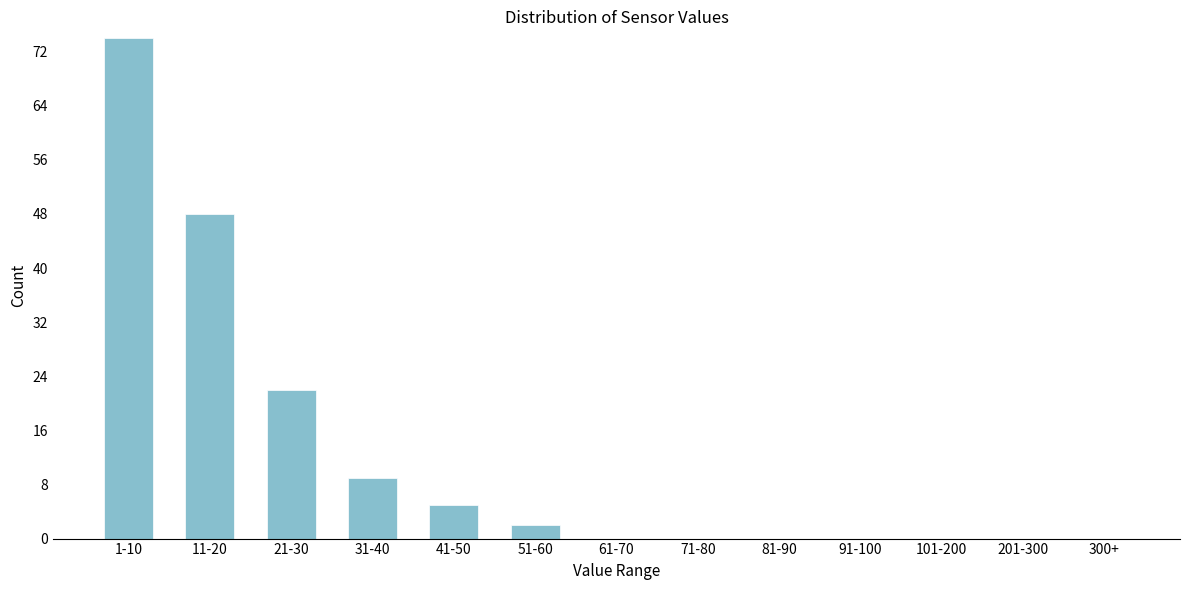

Reading right to left, what are all the values shown in this chart?

300+=0	201-300=0	101-200=0	91-100=0	81-90=0	71-80=0	61-70=0	51-60=2	41-50=5	31-40=9	21-30=22	11-20=48	1-10=74